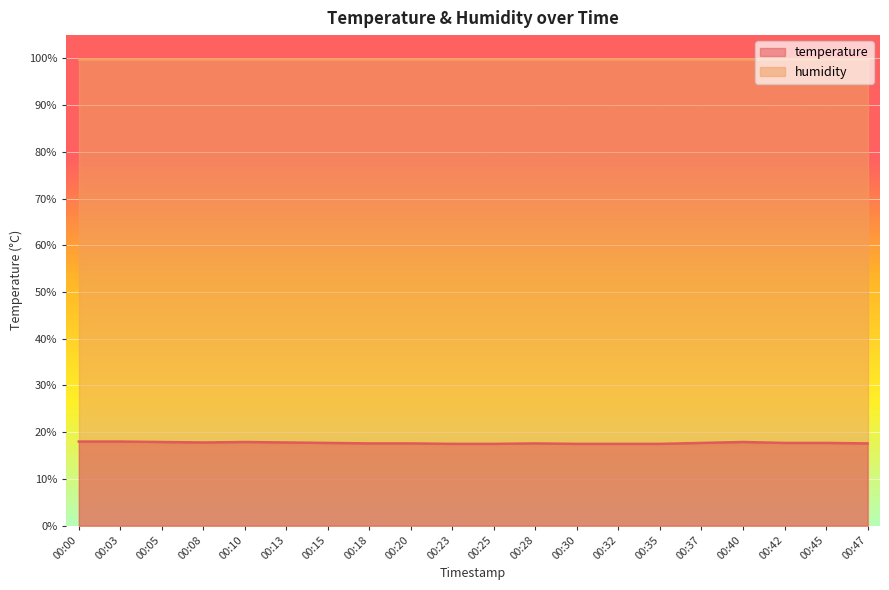

Does the chart display data point markers on the line(s)?

No